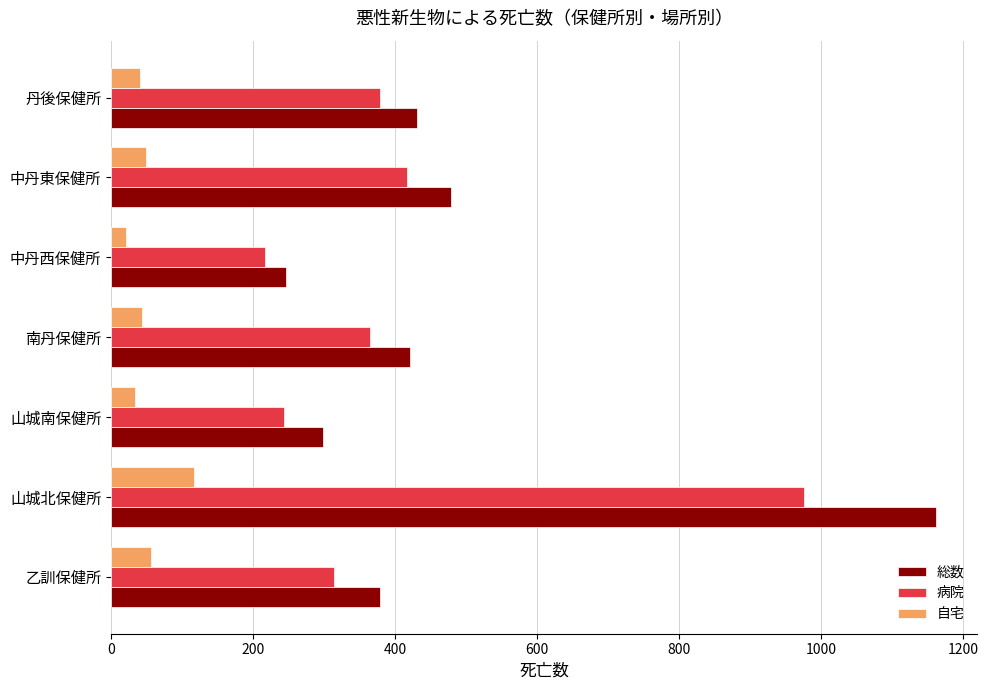

At which category is the sum across all series the highest?

山城北保健所